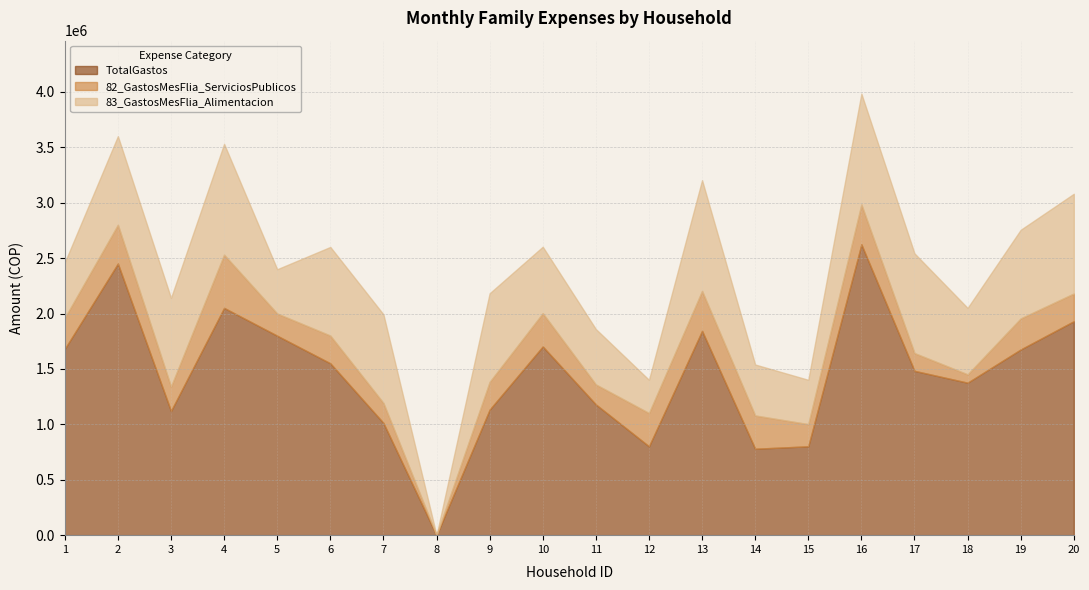

What is the difference between the maximum and minimum values in the 83_GastosMesFlia_Alimentacion series?

1000000